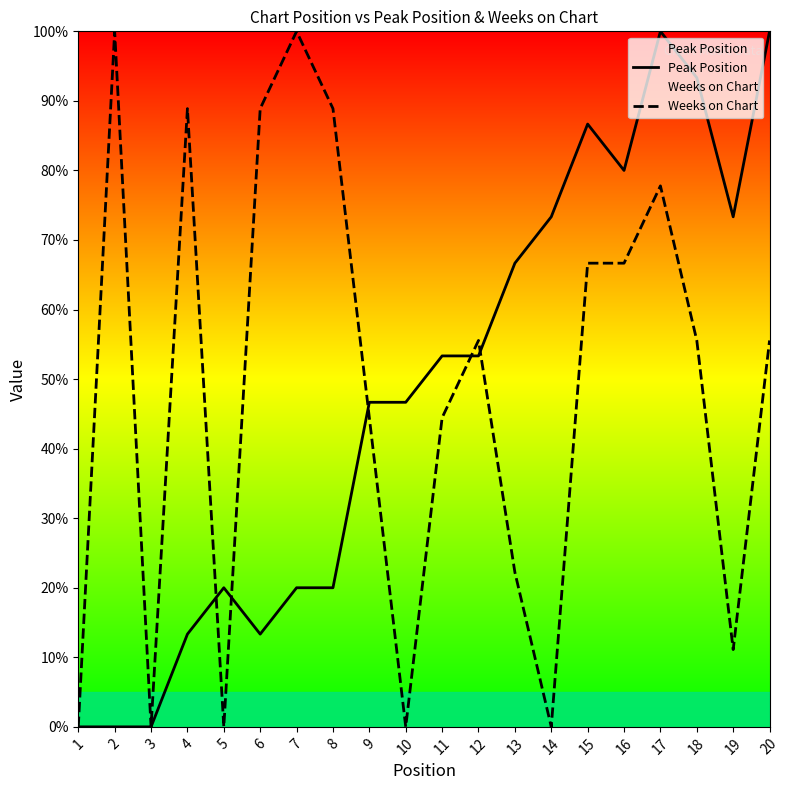

At which label does Weeks on Chart reach its minimum?

1